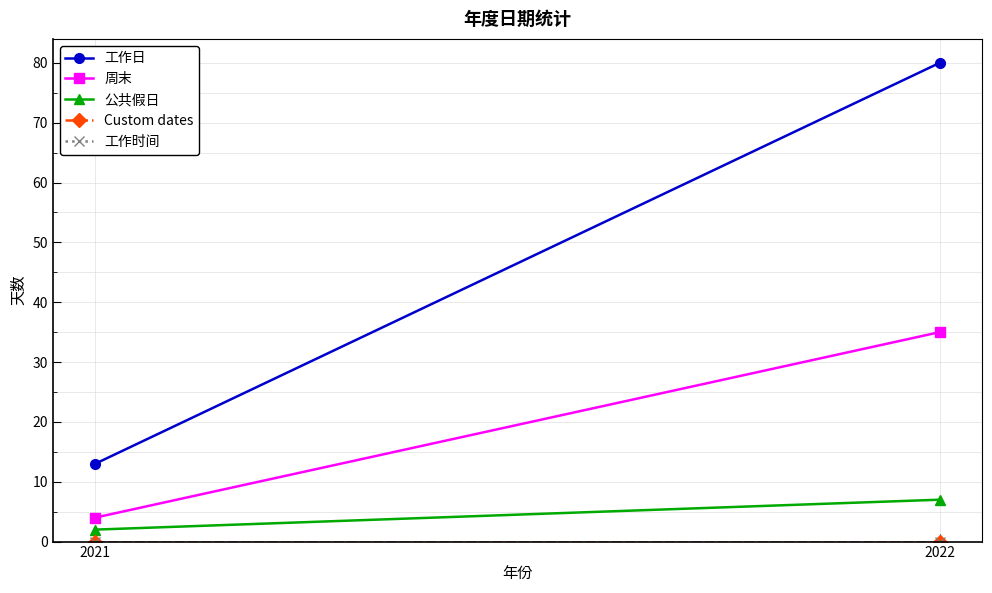

Reading right to left, list all the values displayed in this chart.

工作日: 2022=80	2021=13
周末: 2022=35	2021=4
公共假日: 2022=7	2021=2
Custom dates: 2022=0	2021=0
工作时间: 2022=0	2021=0